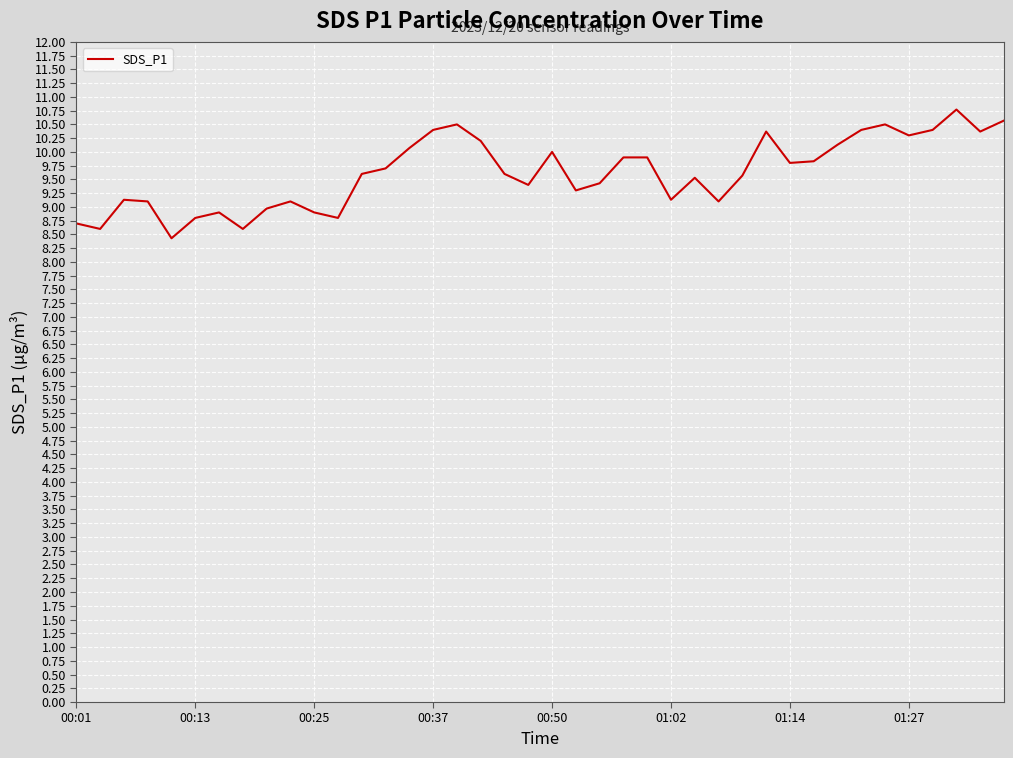

What is the smallest value displayed?

8.4